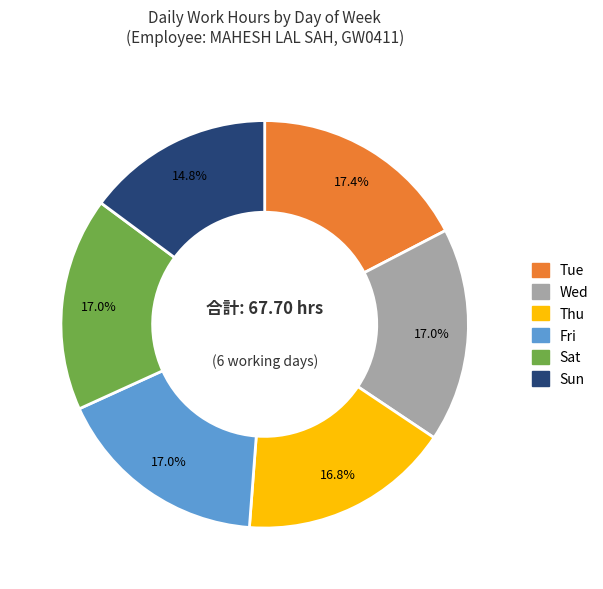

Is there a majority slice in this chart?

No